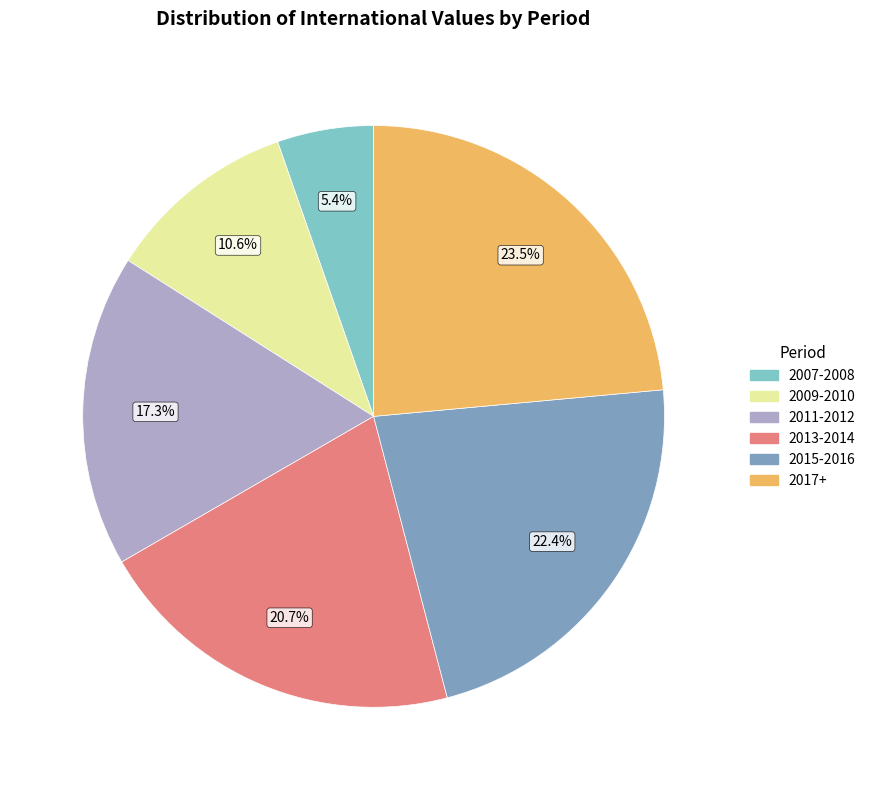

To the nearest percent, what is the average slice percentage?

17%